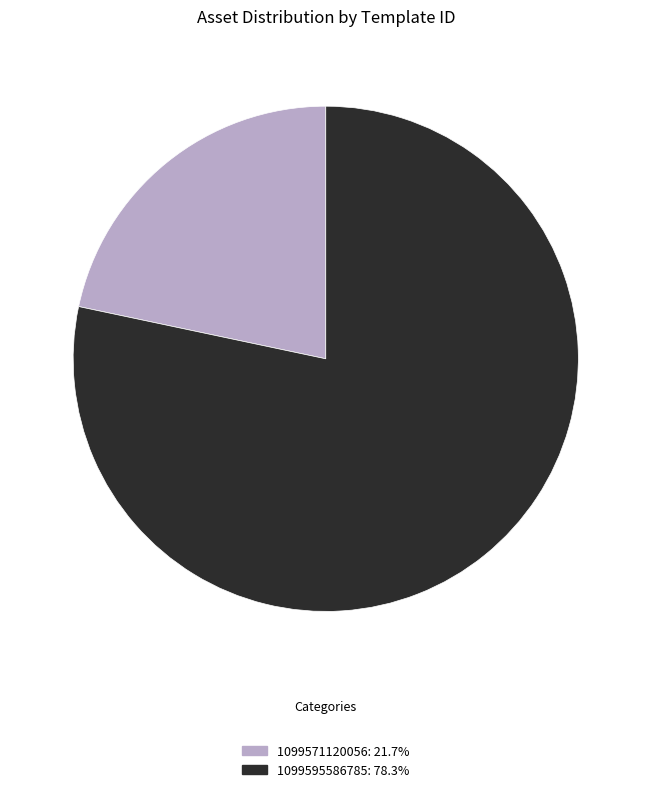

The 1099595586785 slice represents 69% of the pie. True or false?

False